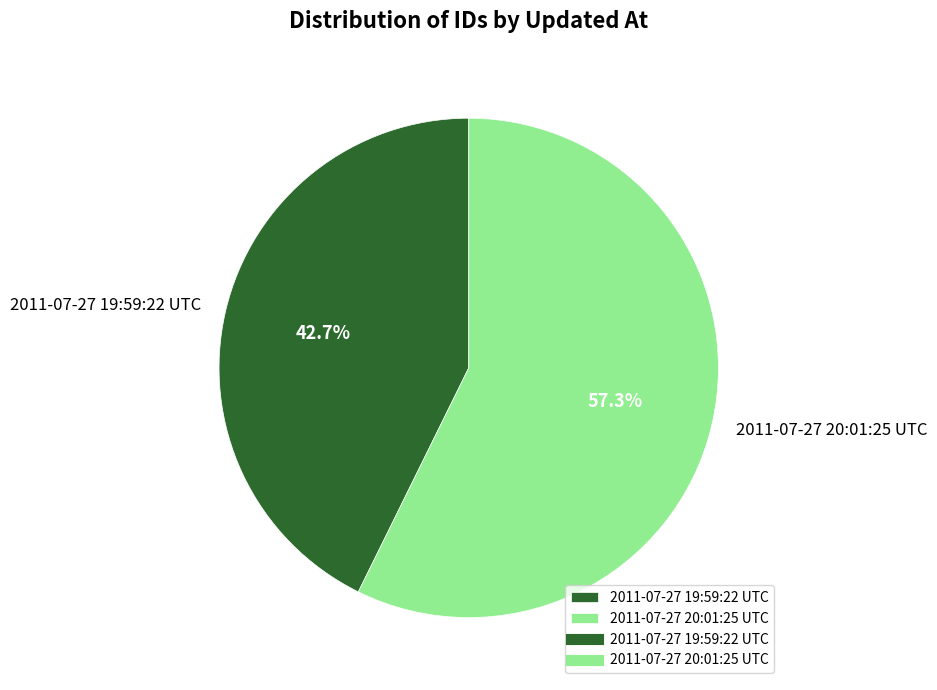

To the nearest percent, what portion does 2011-07-27 19:59:22 UTC represent?

43%